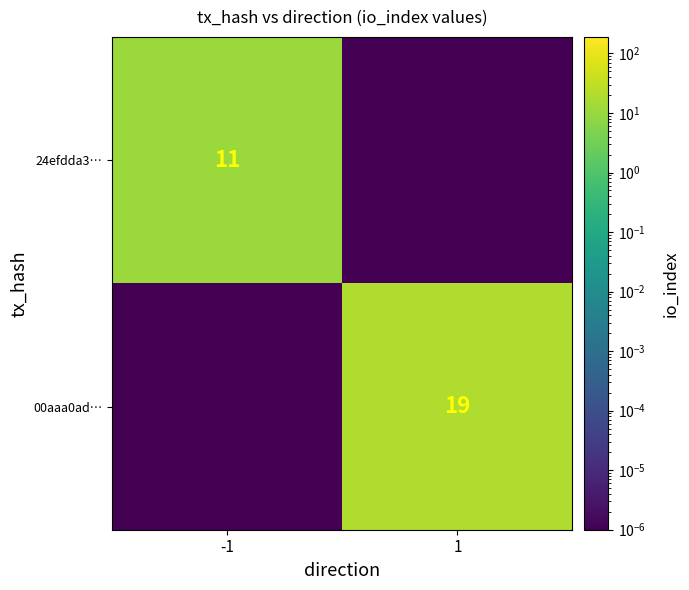

True or false: 00aaa0ad… has a value of 7.7 at 1.

False